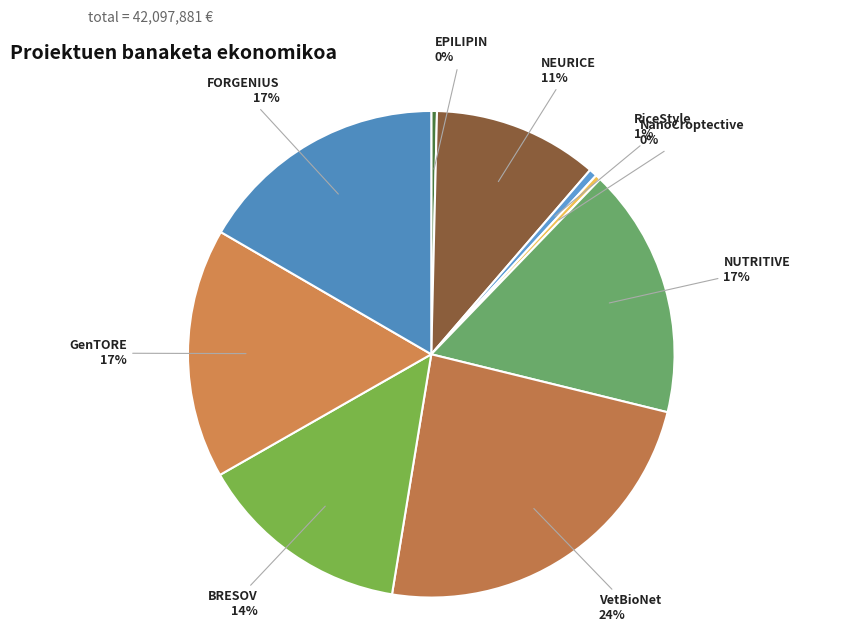

How many segments does this pie chart have?

9